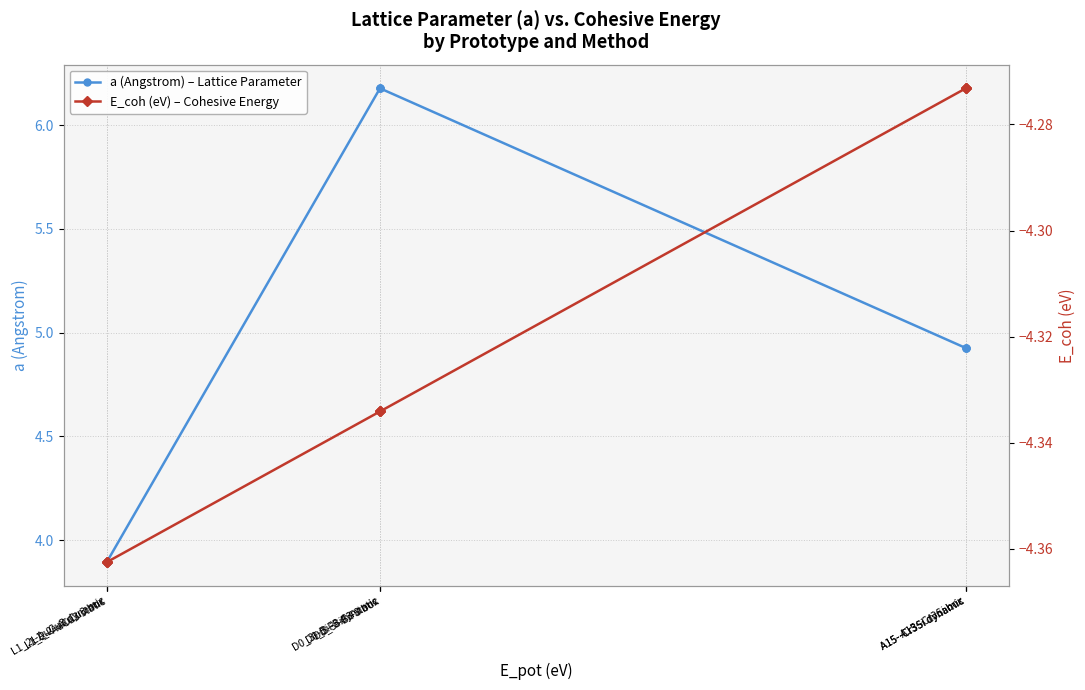

Is this an area chart (filled region under the line)?

No